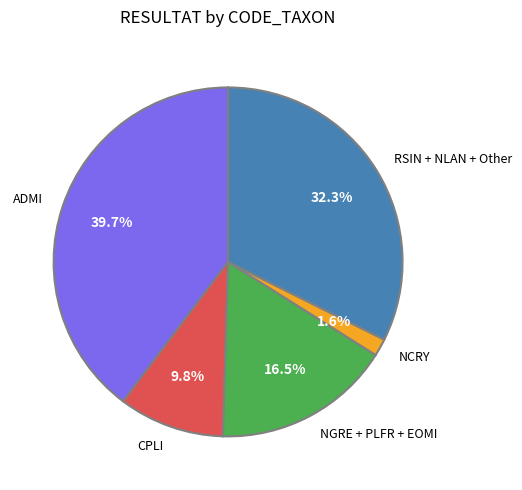

Is RSIN + NLAN + Other the majority of the pie?

No